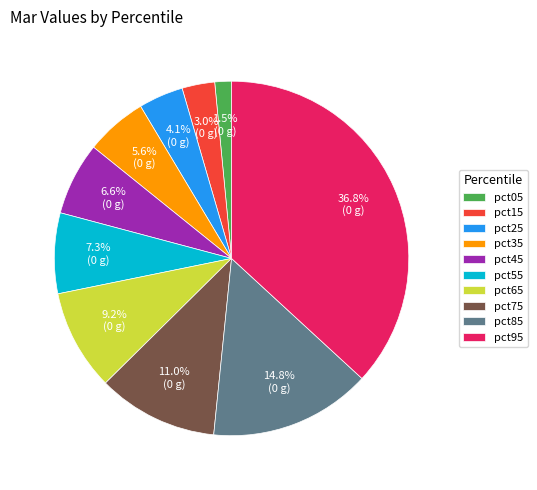

Rank the categories by value from highest to lowest.

pct95, pct85, pct75, pct65, pct55, pct45, pct35, pct25, pct15, pct05